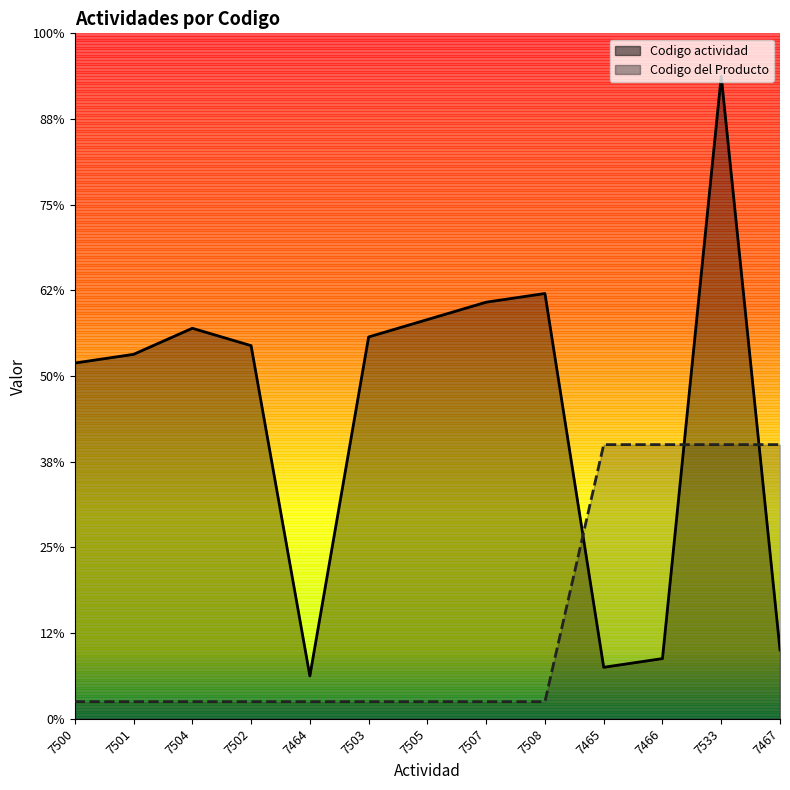

True or false: Codigo del Producto and Codigo actividad intersect in this chart.

True